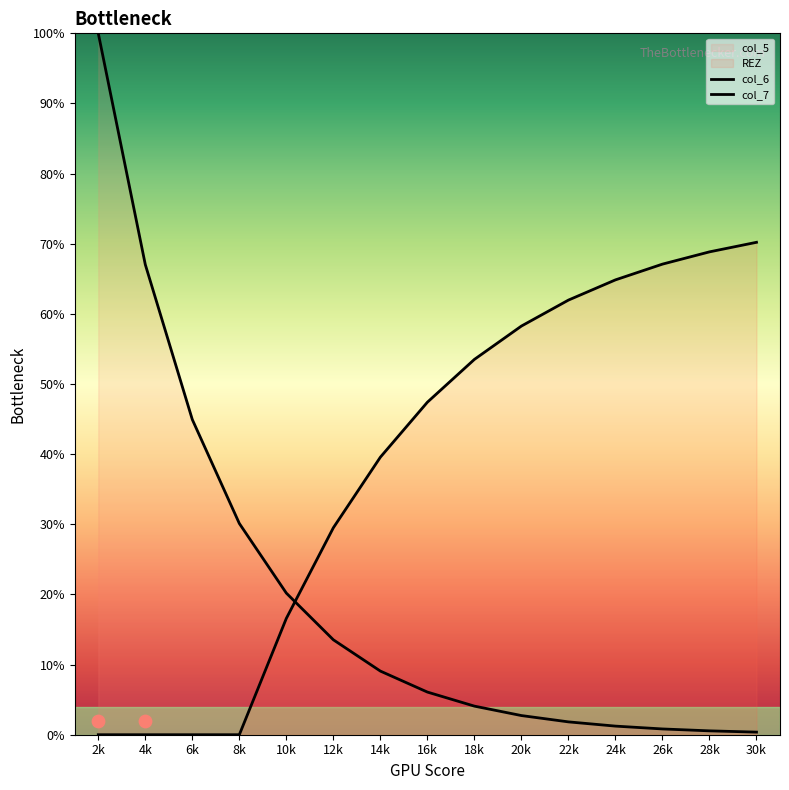

At which category is the sum across all series the highest?

2k